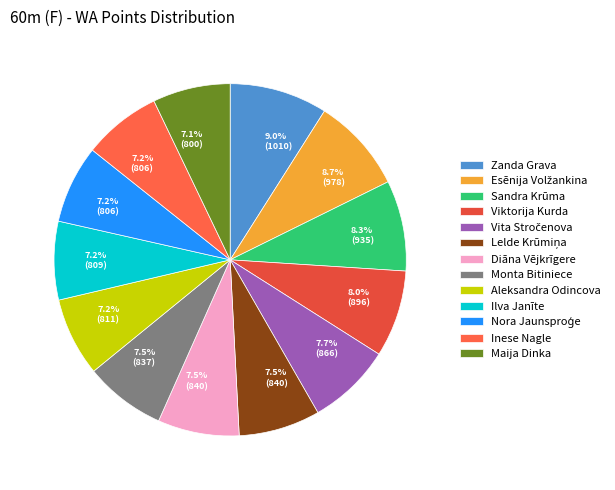

Count the number of slices in the pie.

13